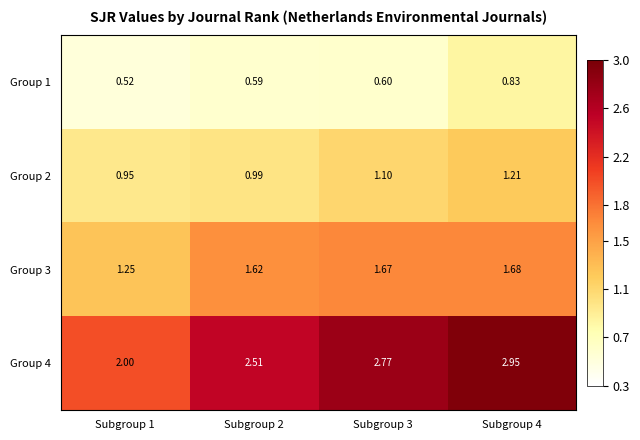

How many distinct data groups are displayed?

4